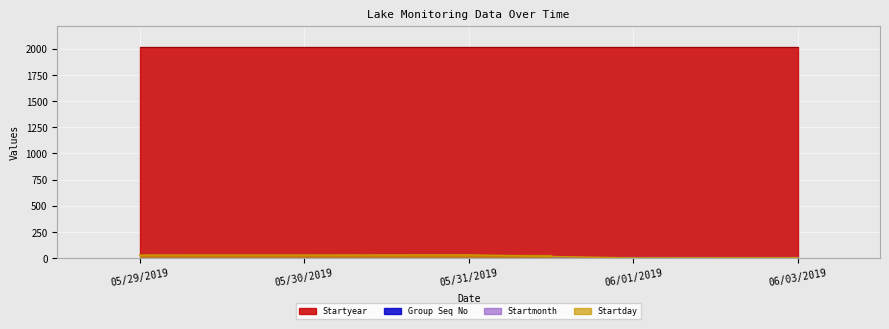

What value does the Group Seq No series have at 05/29/2019?

1